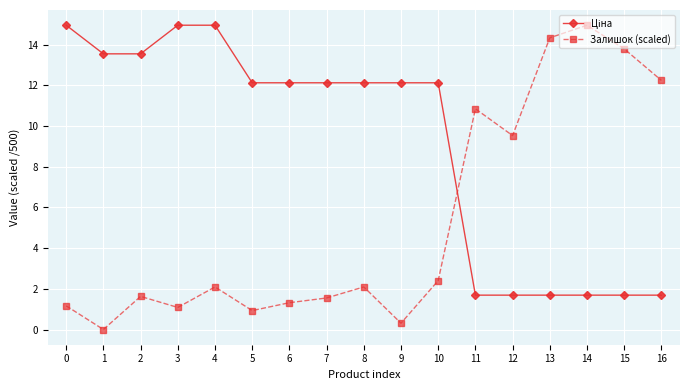

What is the spread (max minus min) of values at 4?

12.9